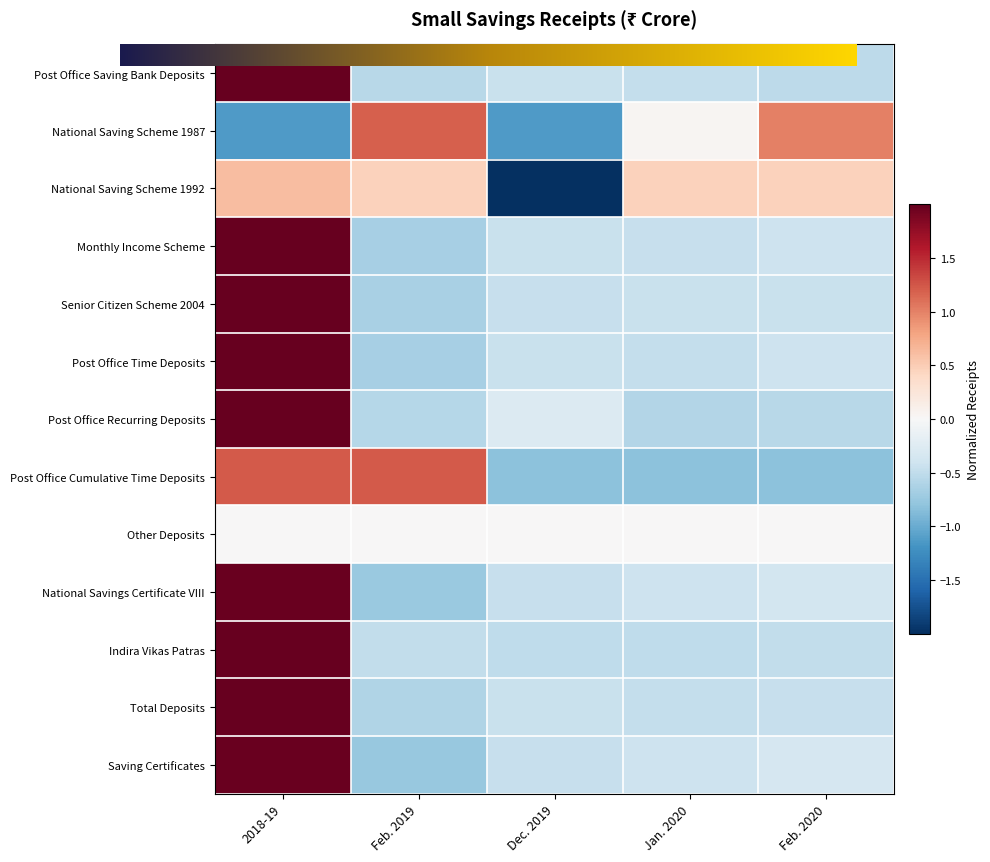

The value of Post Office Recurring Deposits at Feb. 2020 is -0.2. True or false?

False